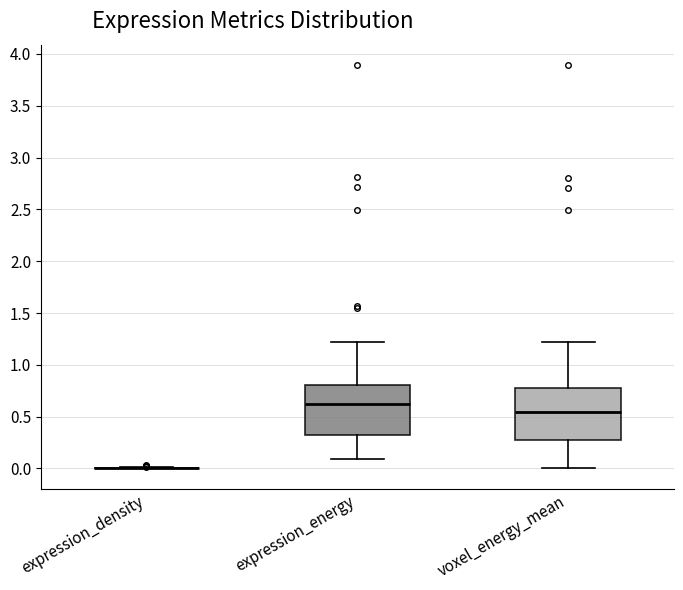

Where does the median line of the box for voxel_energy_mean sit on the y-axis? The values are not printed on the chart, so give them approximately, as read against the axis.

0.55